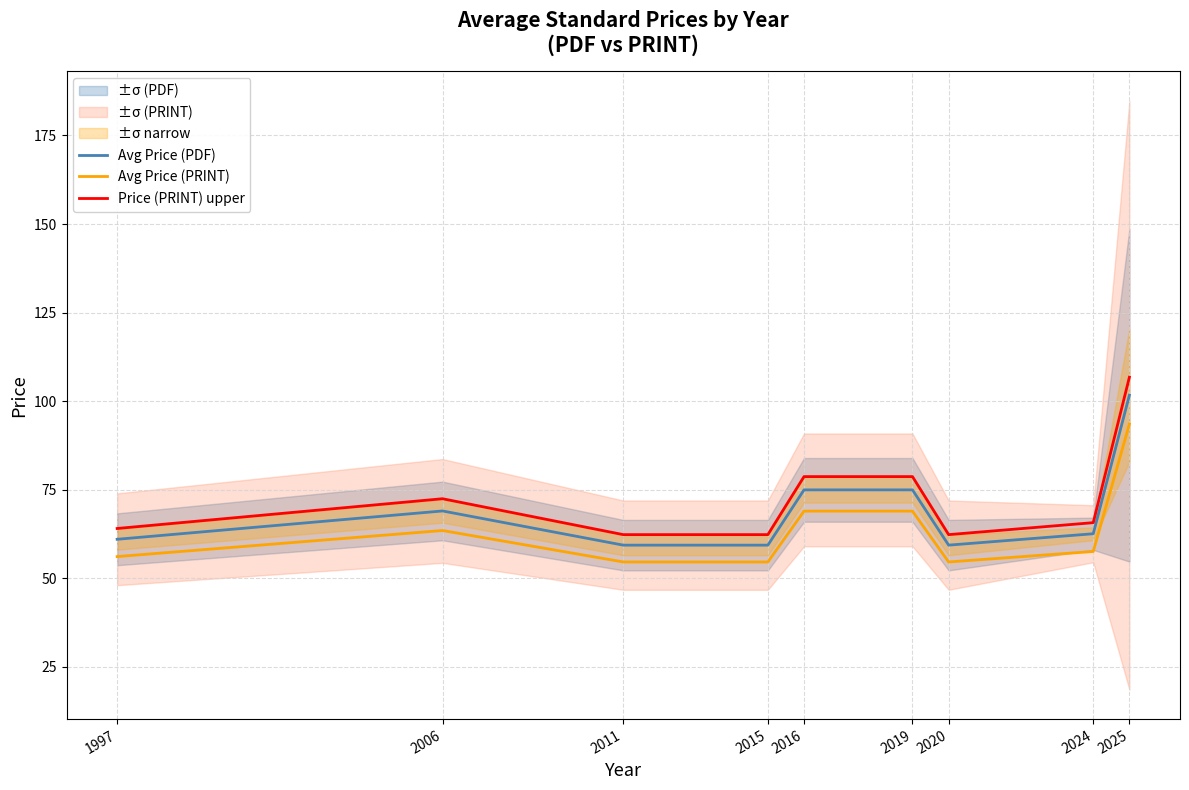

List the labels in order of Avg Price (PRINT) value, smallest first.

2011, 2015, 2020, 1997, 2024, 2006, 2016, 2019, 2025